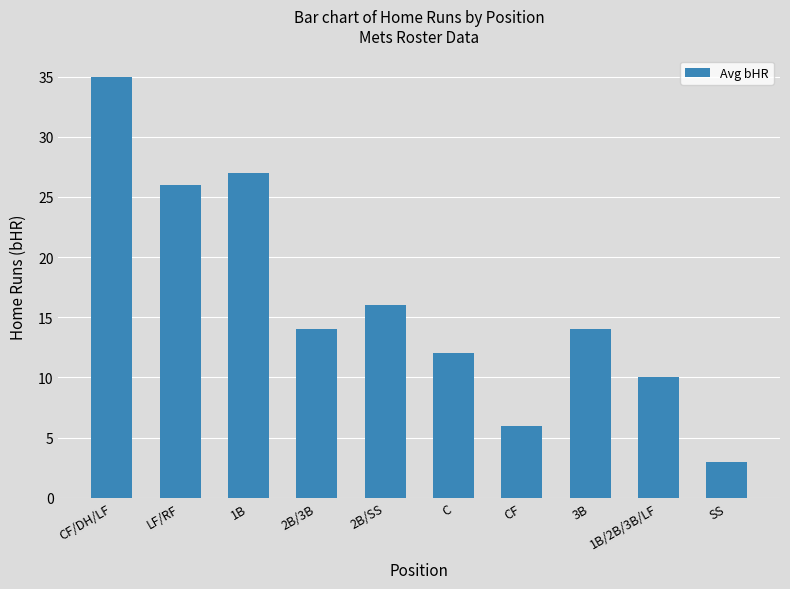

What is the difference between the second highest and second lowest values?

21